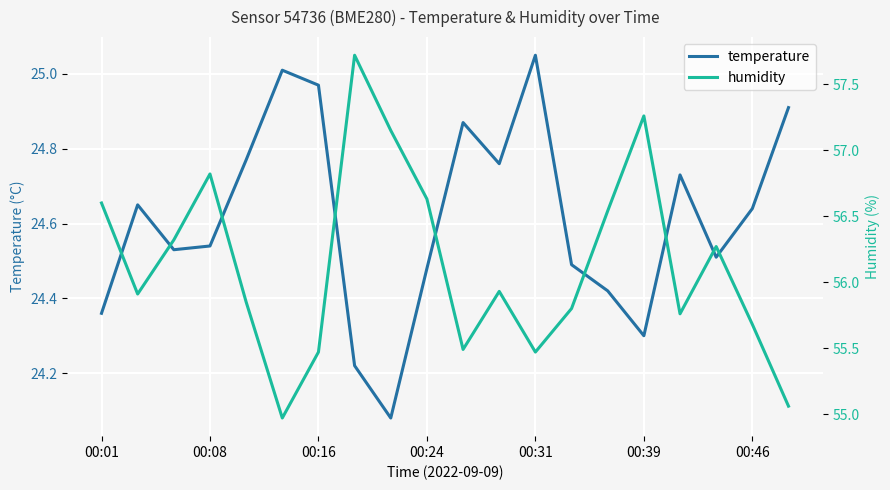

True or false: humidity has more than 2 interior local peaks.

True